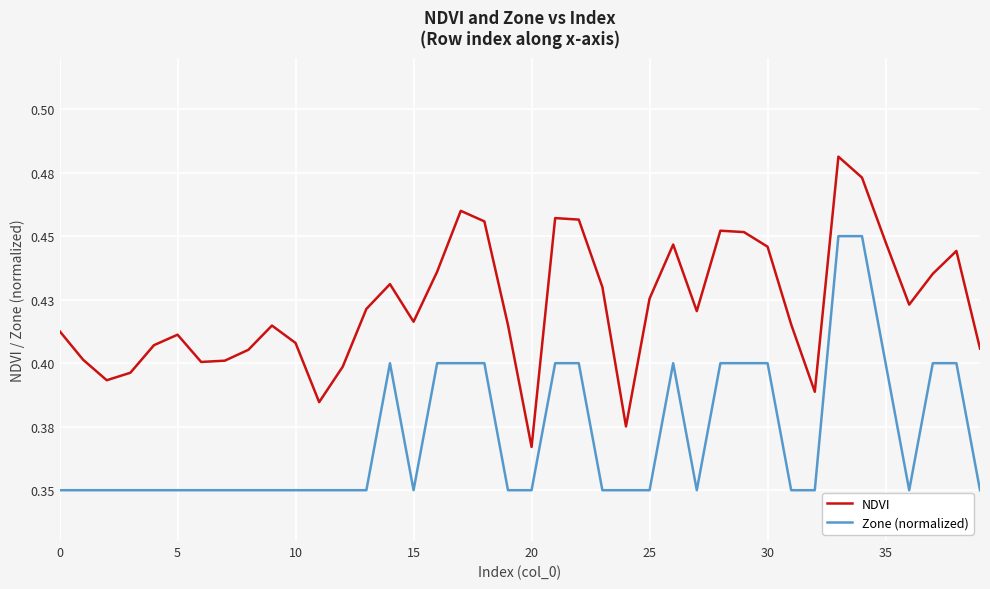

Which label corresponds to the largest value in the chart?

33